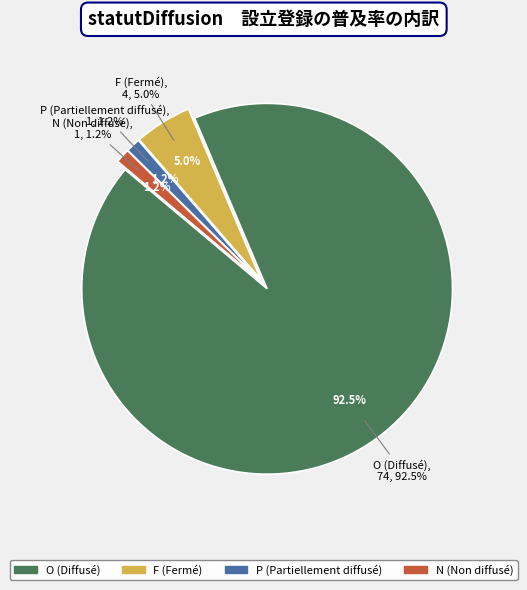

What portion of the pie excludes O?

7.5%